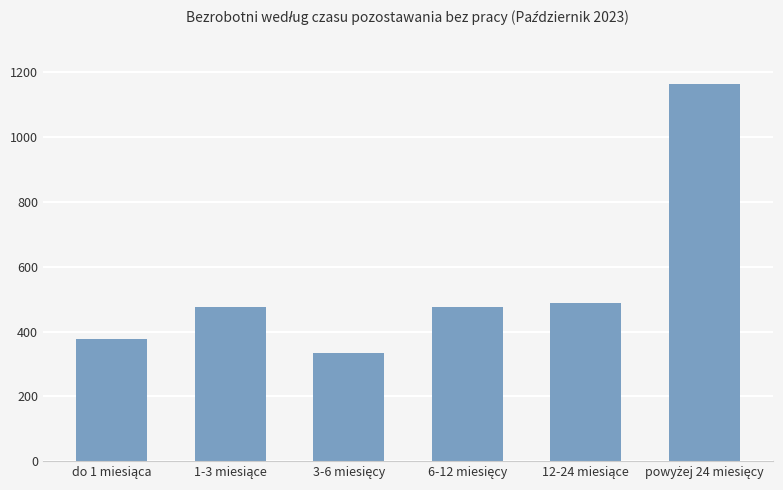

How many series are shown in this chart?

1